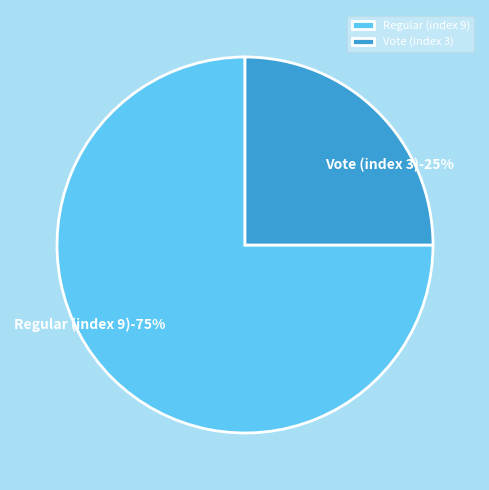

Approximately how many times larger is the value at Vote (index 3) compared to Regular (index 9)?

0.3